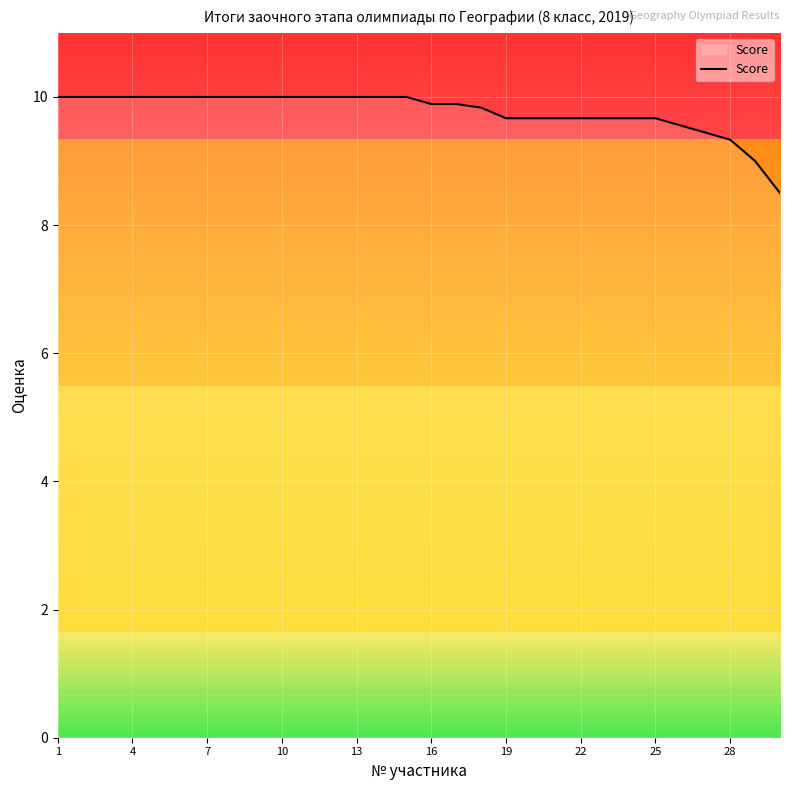

What is the difference between the maximum and minimum values?

1.5